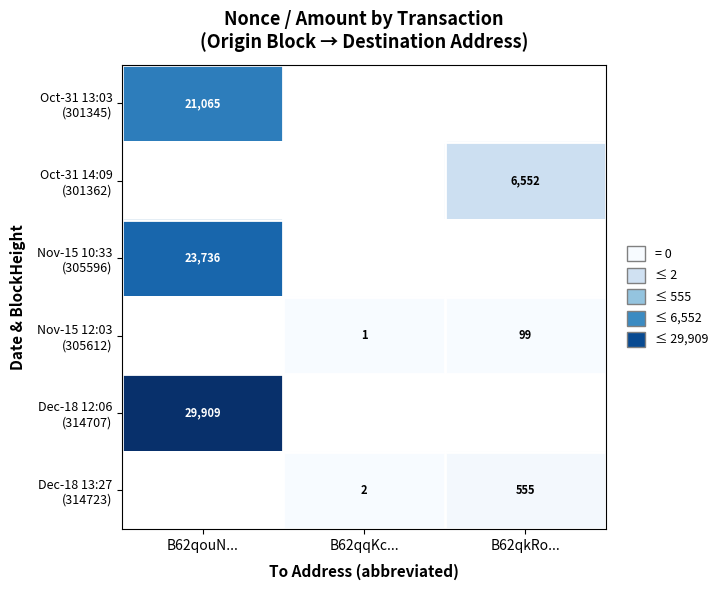

How many values in Dec-18 13:27 (314723) are above zero?

2